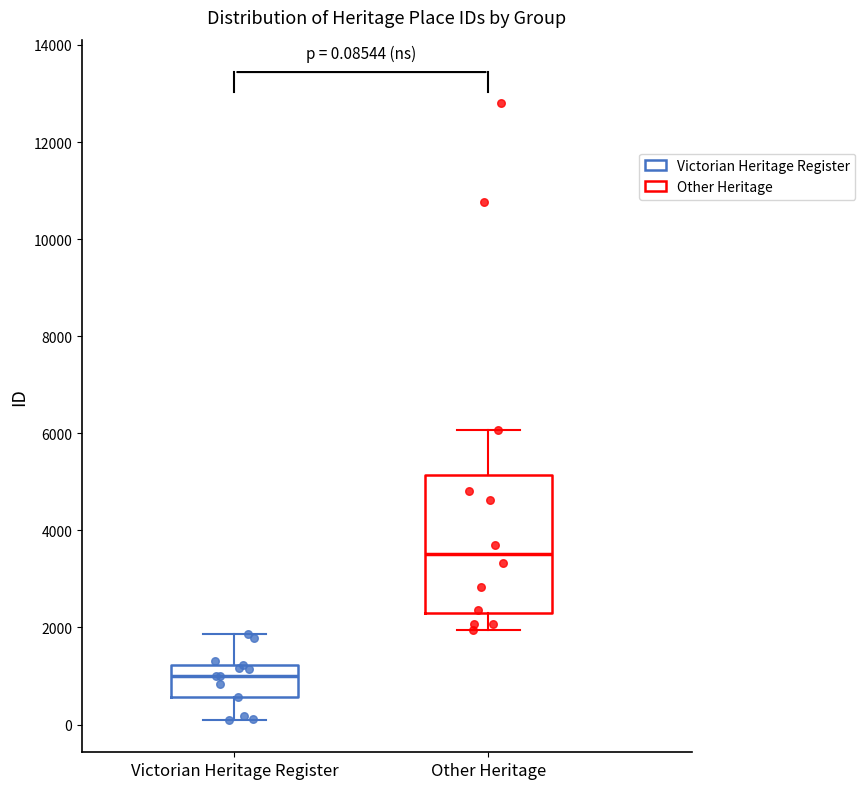

Which box is the tallest, from its lower edge to its upper edge?

Other Heritage